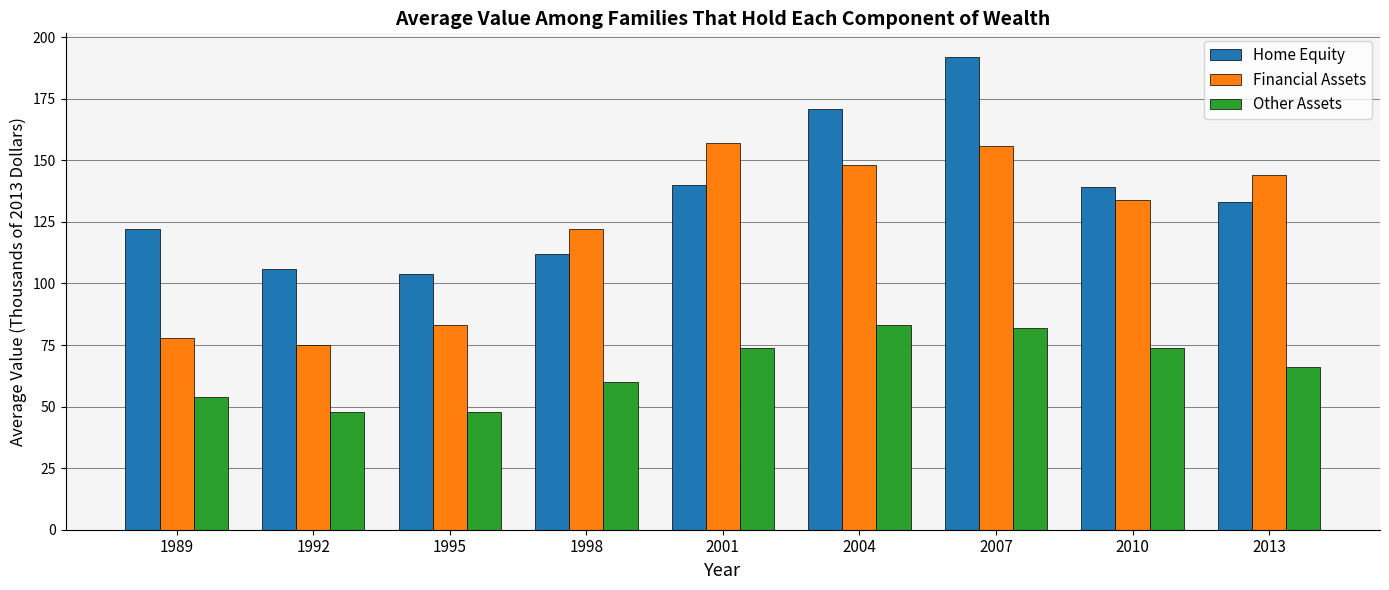

Is it true that Home Equity equals 133 at 2013?

True